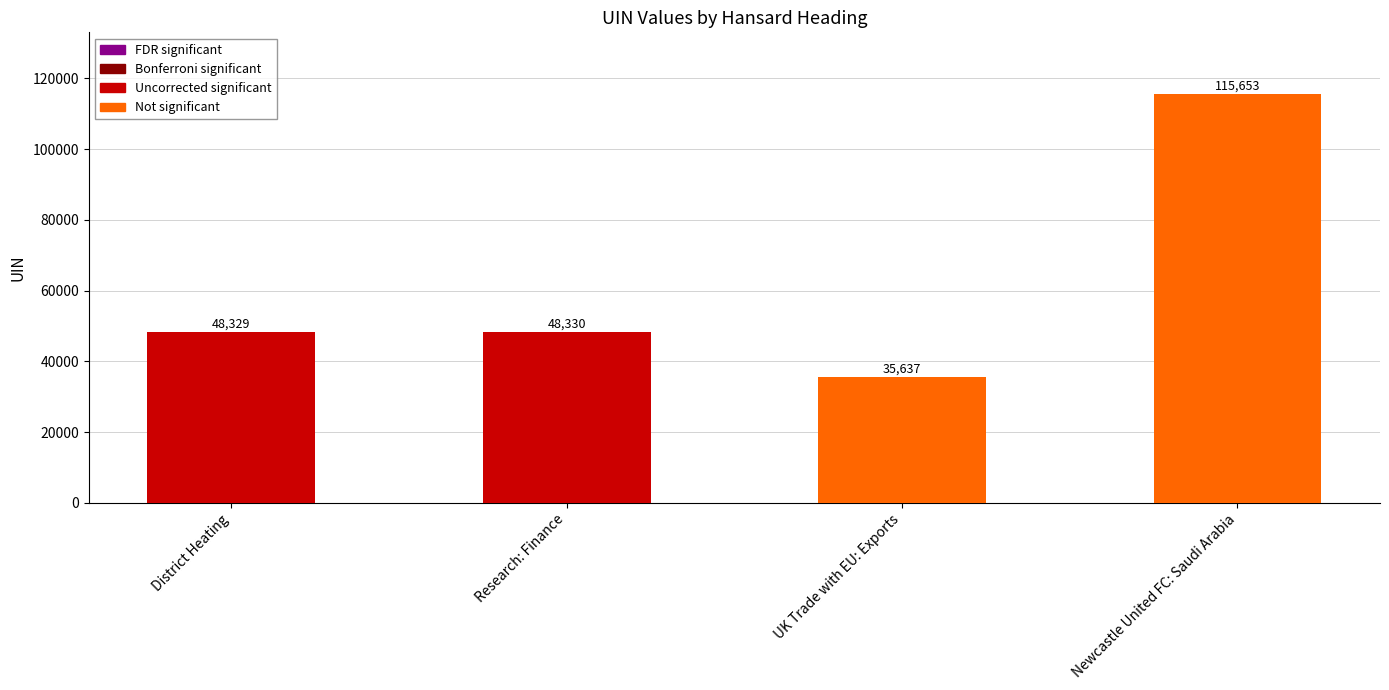

Count the number of data series in this chart.

1